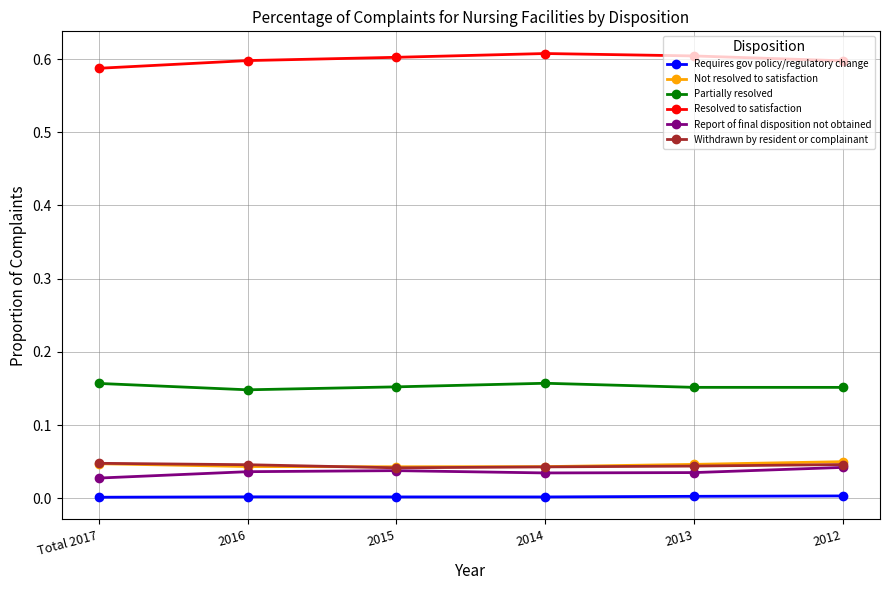

What is the label of the 6th point from the left?

2012